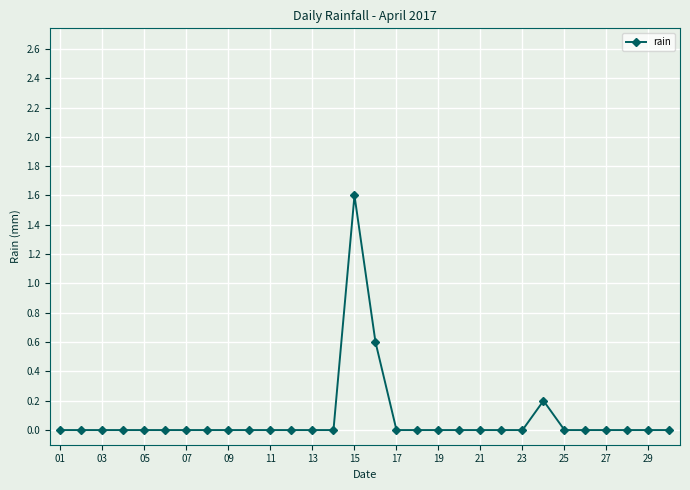

What is the difference between the second highest and minimum values?

0.6